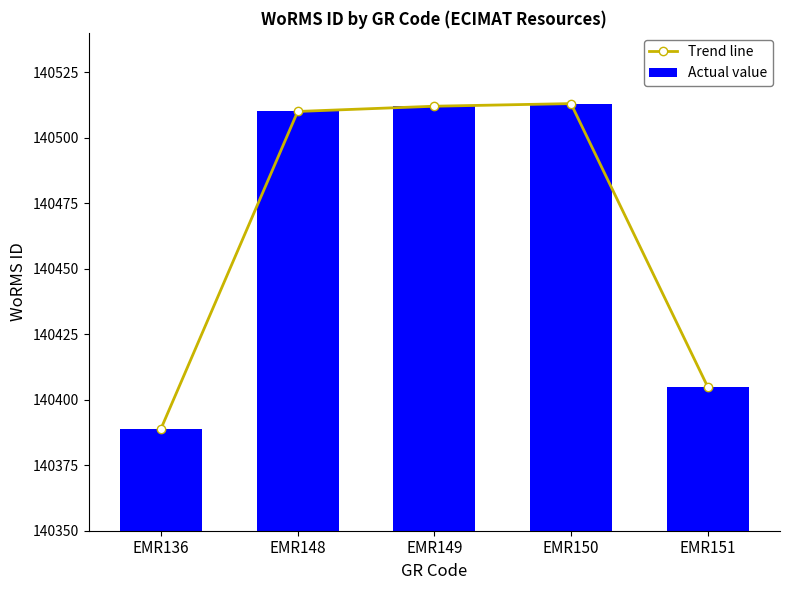

Reading left to right, extract all data points from this chart.

Trend line: EMR136=140389	EMR148=140510	EMR149=140512	EMR150=140513	EMR151=140405
Actual value: EMR136=140389	EMR148=140510	EMR149=140512	EMR150=140513	EMR151=140405